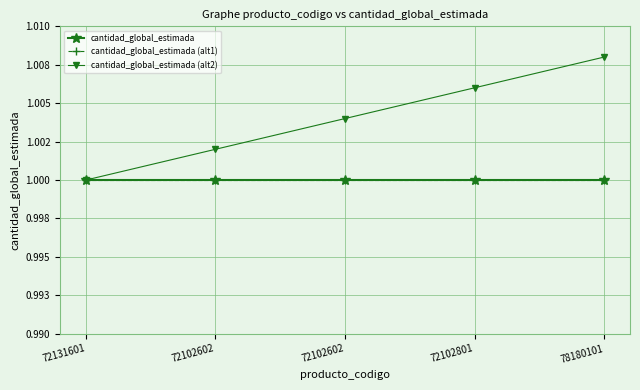

Reading left to right, list all the values displayed in this chart.

cantidad_global_estimada: 72131601=1.0	72102602=1.0	72102602=1.0	72102801=1.0	78180101=1.0
cantidad_global_estimada (alt1): 72131601=1.0	72102602=1.0	72102602=1.0	72102801=1.0	78180101=1.0
cantidad_global_estimada (alt2): 72131601=1.0	72102602=1.0	72102602=1.0	72102801=1.0	78180101=1.0